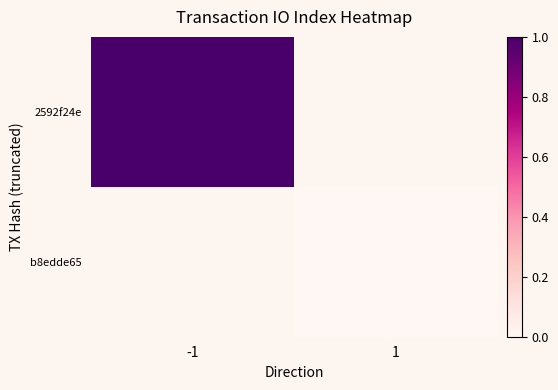

At which label does b8edde65 reach its minimum?

-1